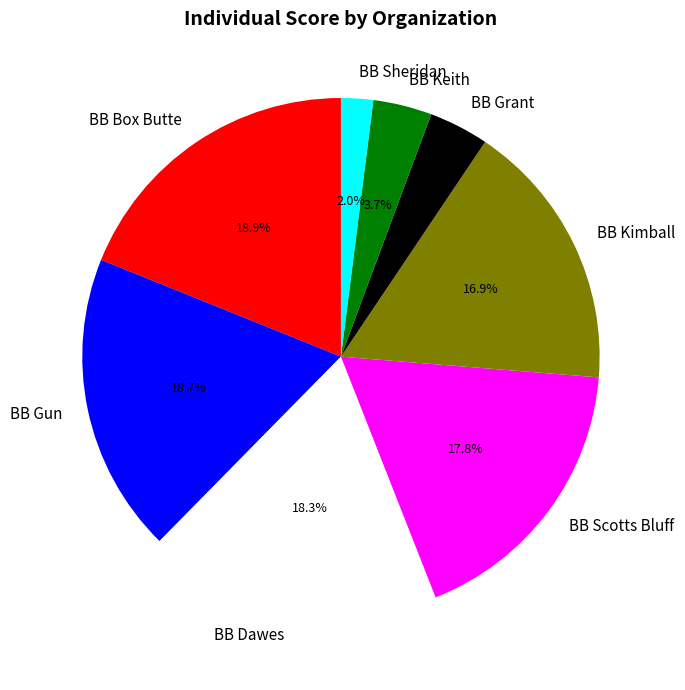

Approximately how many times larger is the value at BB Sheridan compared to BB Gun?

0.1